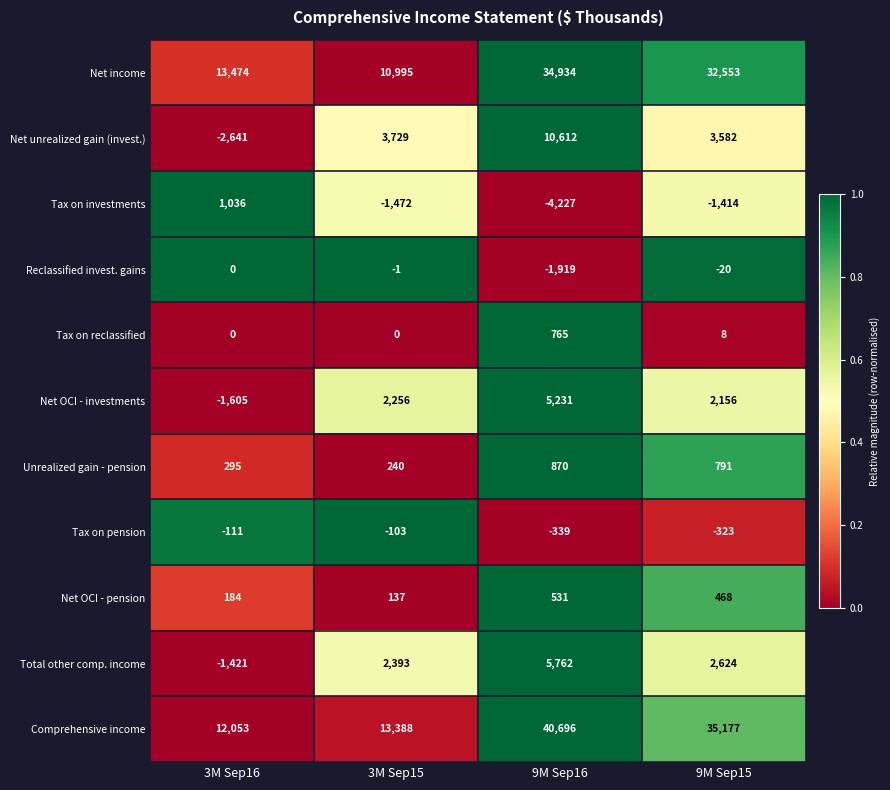

Rank the categories by Net OCI - investments value from lowest to highest.

3M Sep16, 9M Sep15, 3M Sep15, 9M Sep16